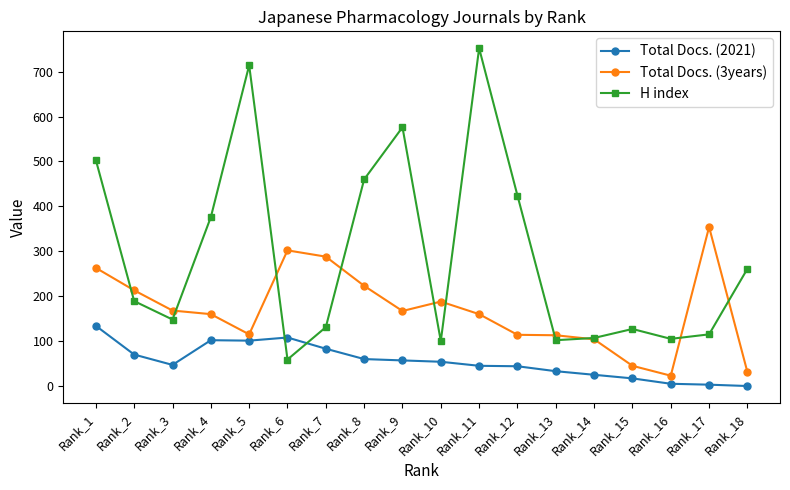

Which series has the largest total across all categories?

H index